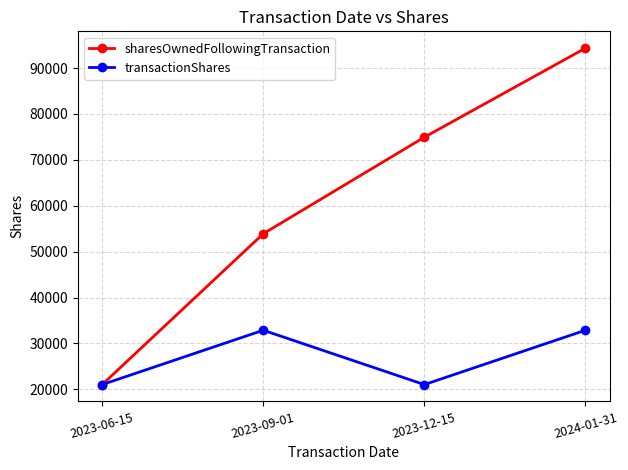

The value of transactionShares at 2023-09-01 is 32872. True or false?

True